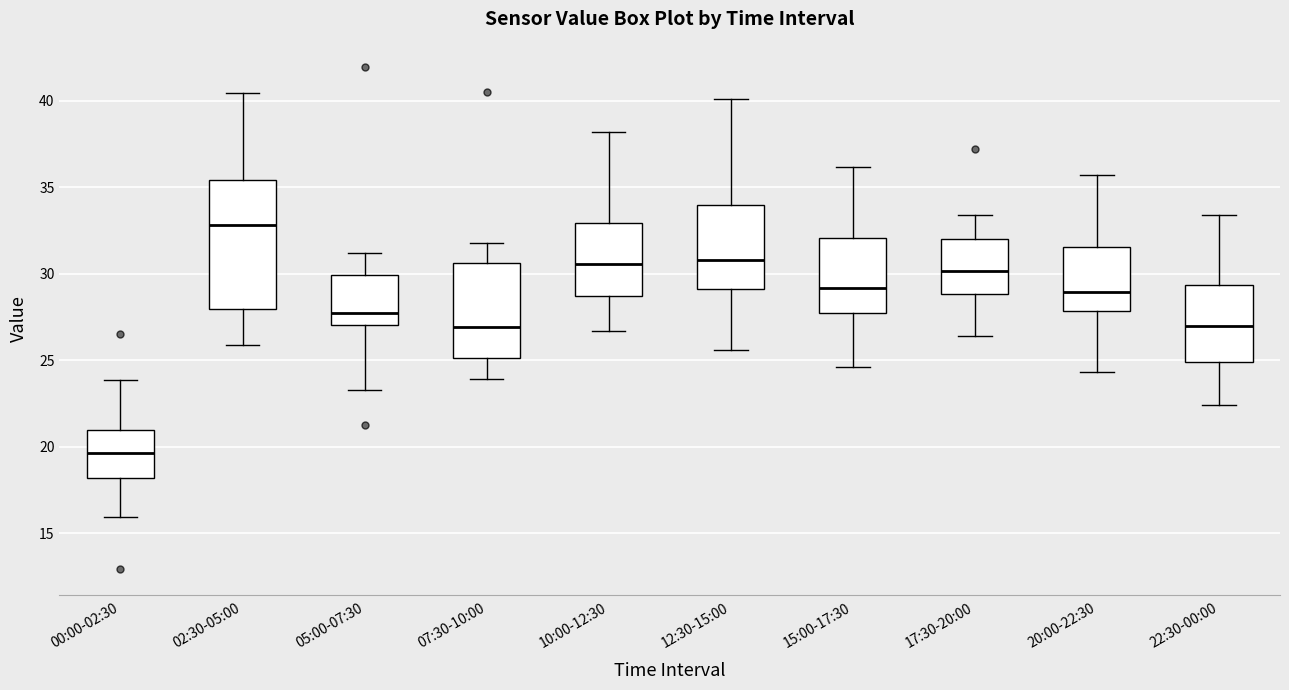

Which box has the highest median line?

02:30-05:00